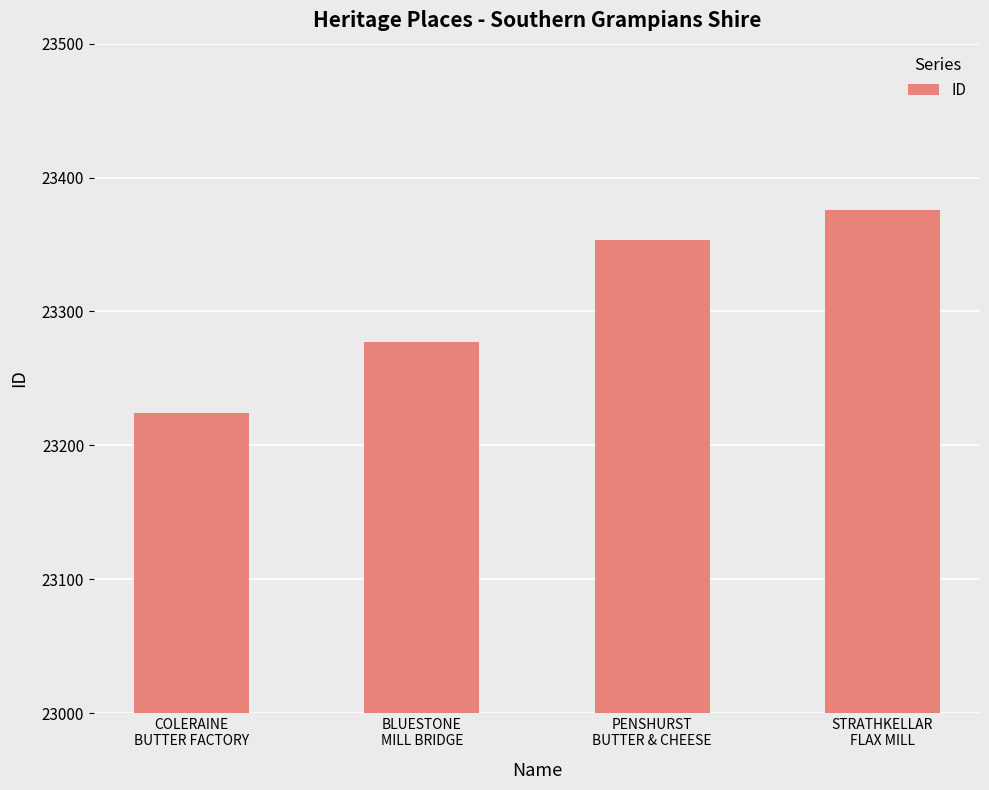

List the labels in order of value, largest first.

STRATHKELLAR
FLAX MILL, PENSHURST
BUTTER & CHEESE, BLUESTONE
MILL BRIDGE, COLERAINE
BUTTER FACTORY